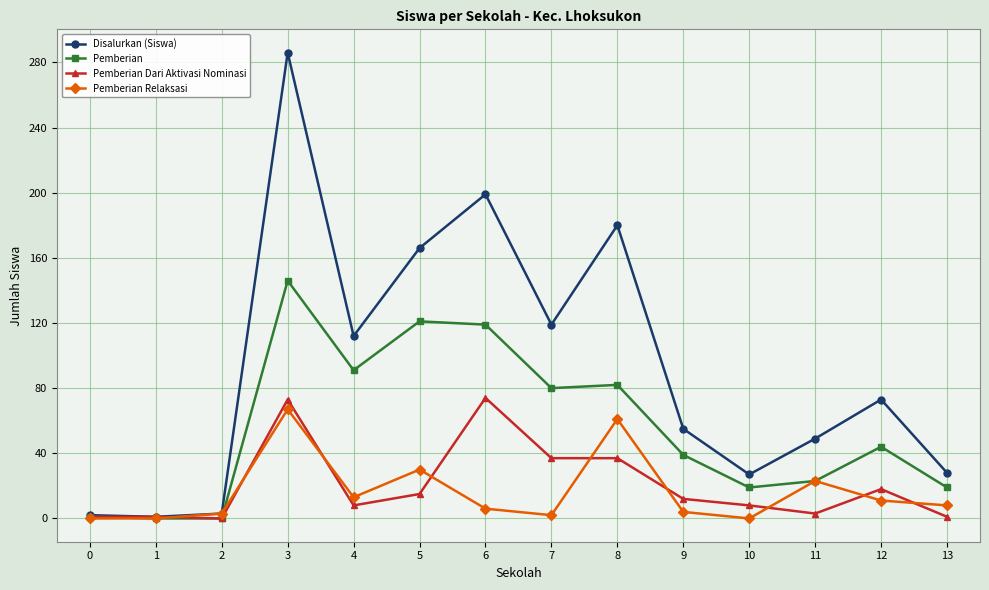

At which label is Disalurkan (Siswa) closest to 143?

5